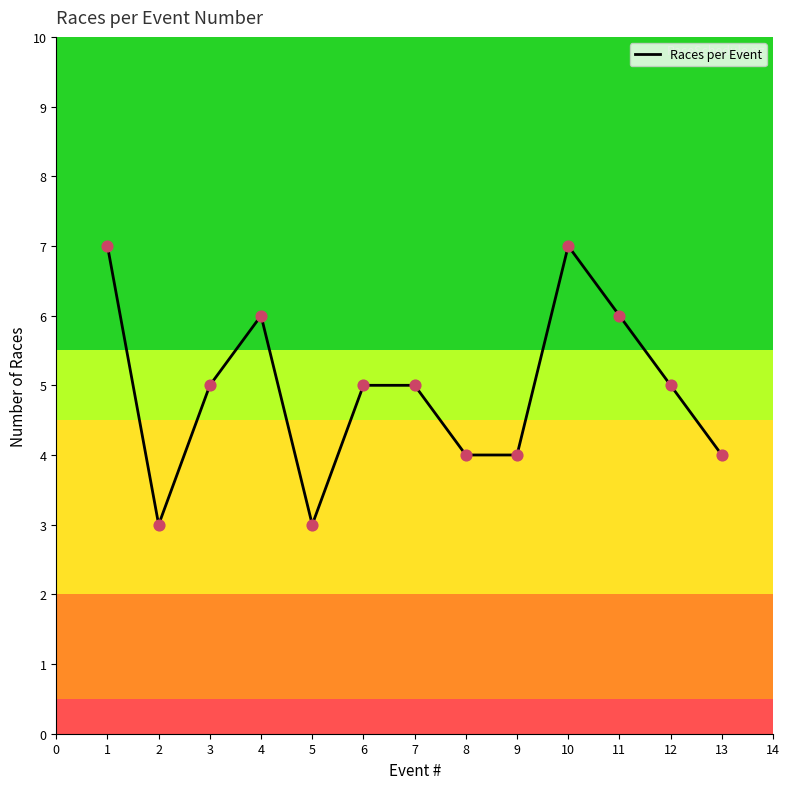

Approximately how many times larger is the value at 10 compared to 4?

1.2